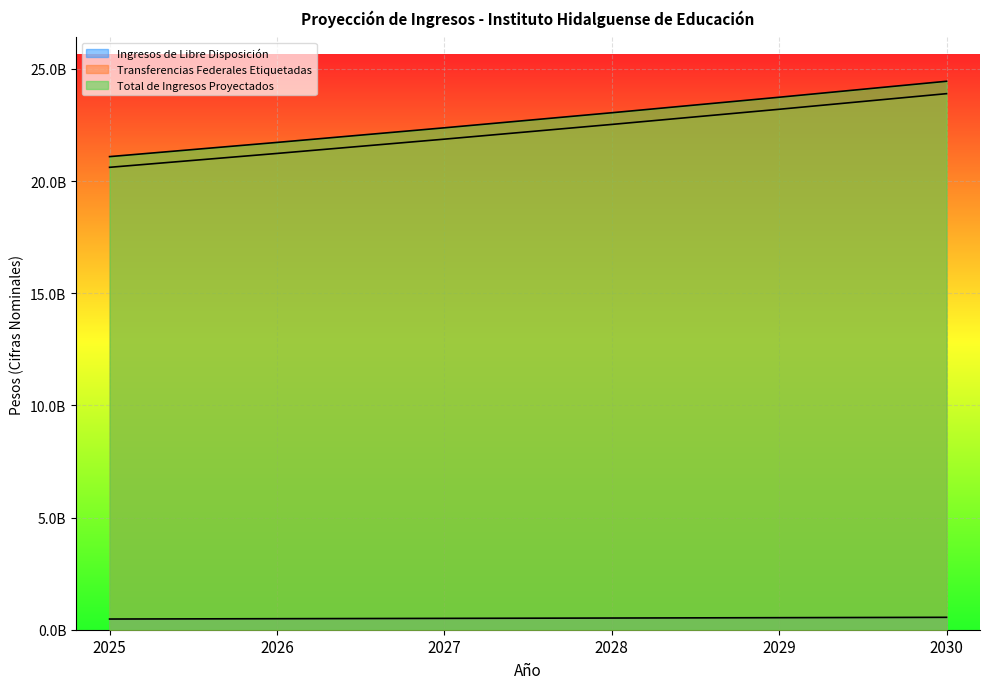

True or false: Transferencias Federales Etiquetadas and Ingresos de Libre Disposición intersect in this chart.

False